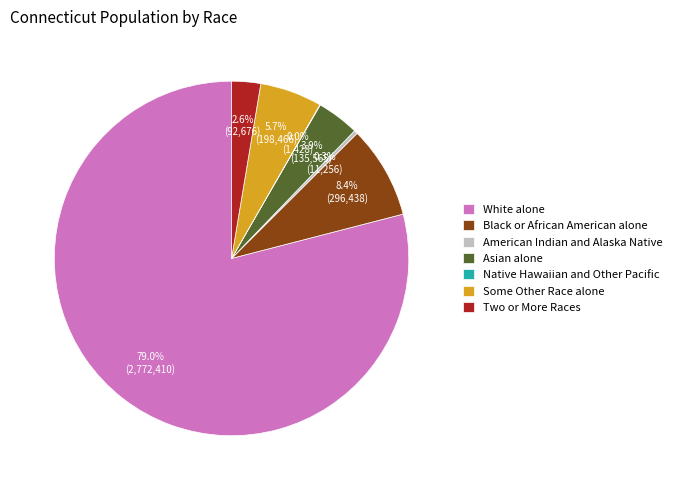

Is Some Other Race alone the majority of the pie?

No